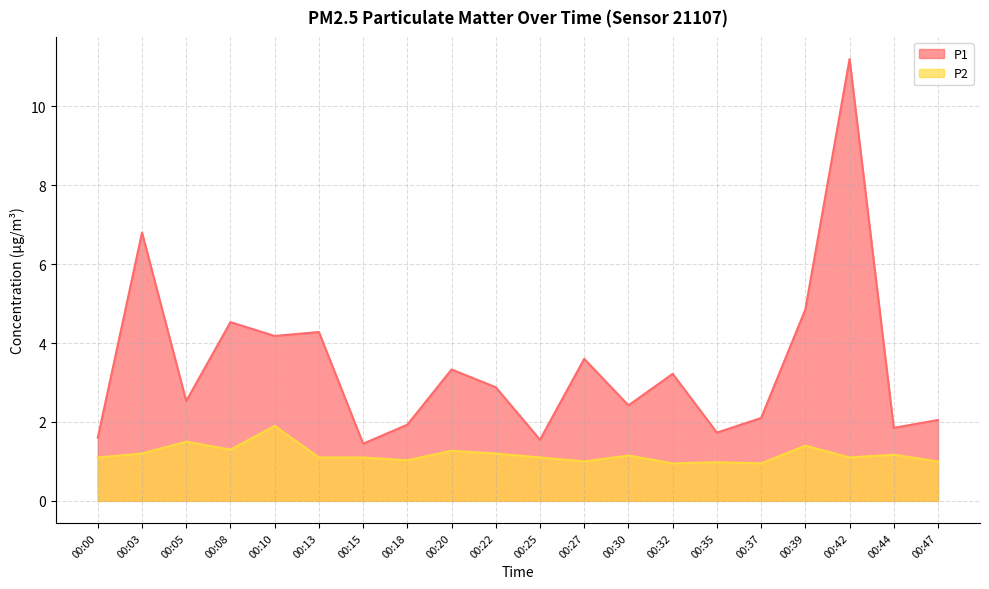

What are all the series names shown in the legend?

P1, P2